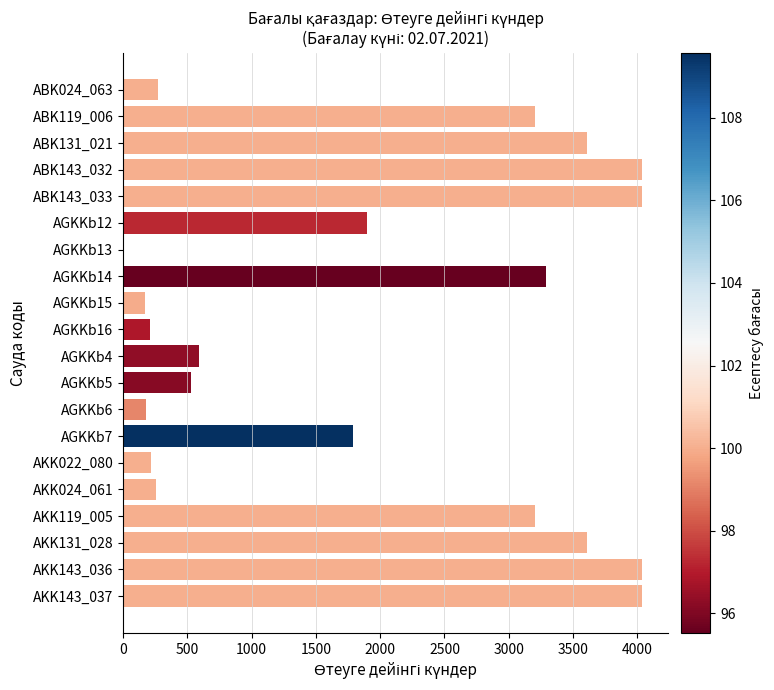

What is the sum of all values?

39187